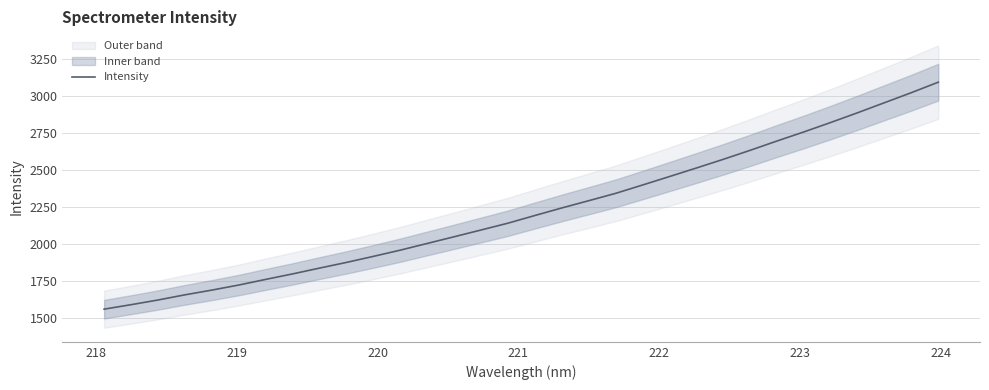

What is the minimum value for Intensity?

1562.9